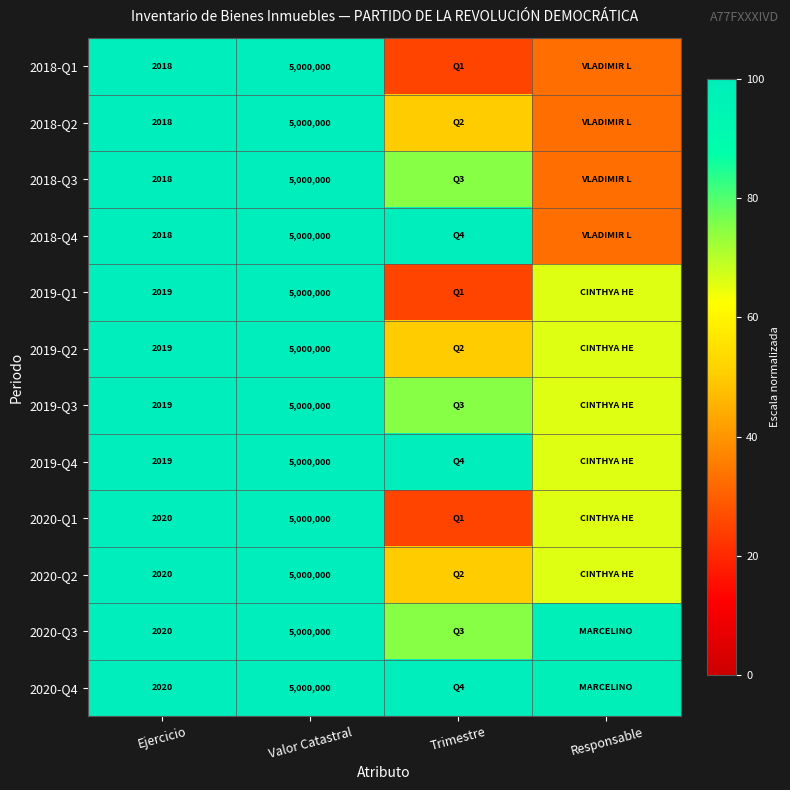

What is the smallest value displayed?

25.0